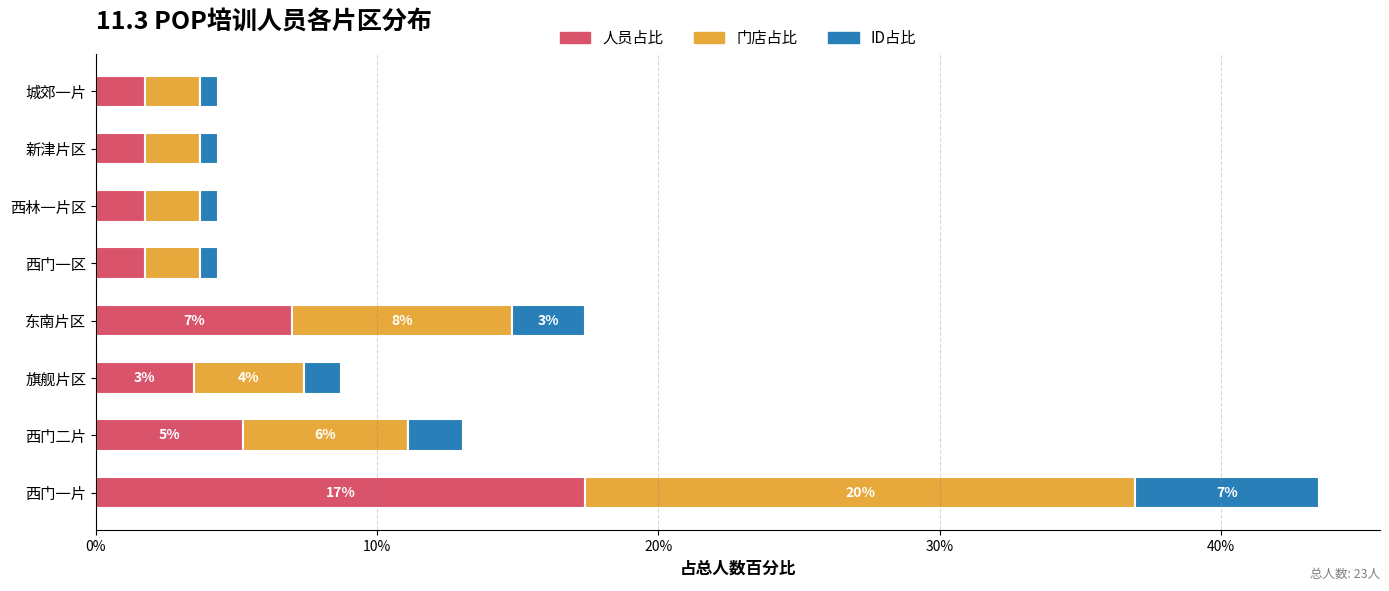

True or false: 人员占比 has a value of 1.7 at 西门一区.

True